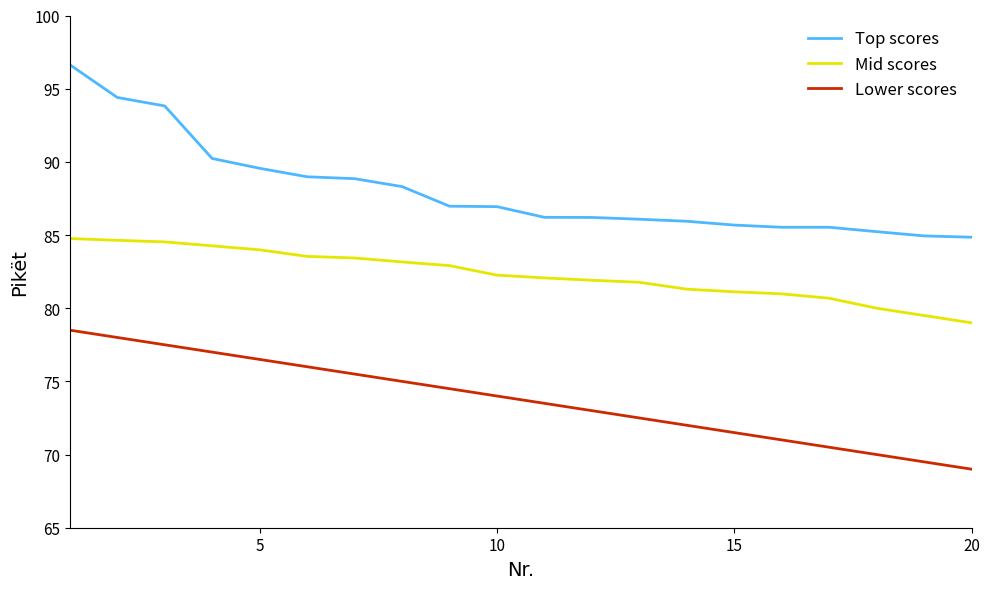

True or false: Mid scores and Top scores cross at least once.

False